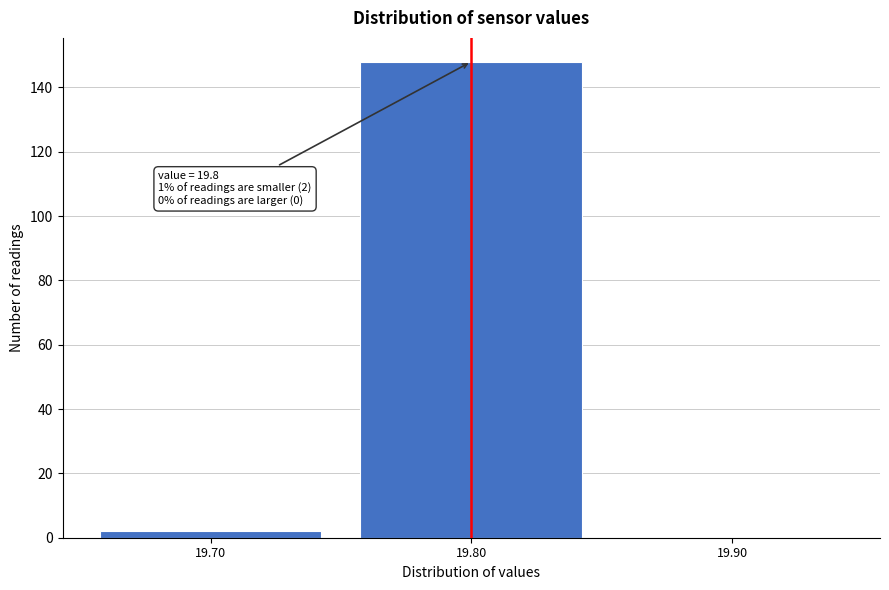

Which range on the x-axis has the tallest bar?

19.75 to 19.85